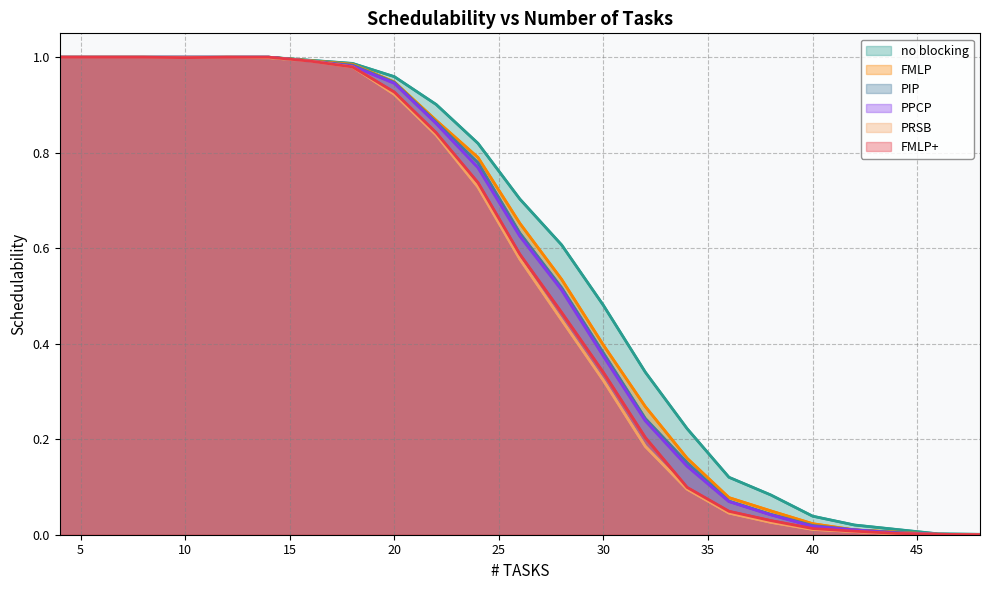

Which series has the largest range (max minus min)?

FMLP